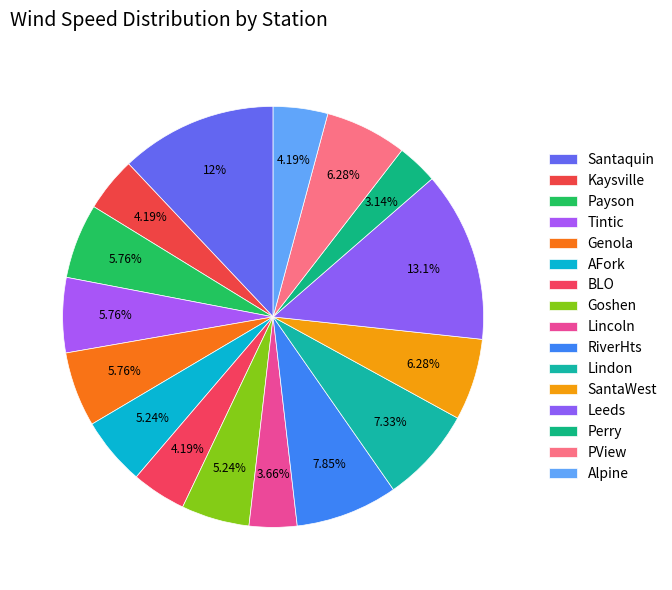

Which slice is the smallest?

Perry